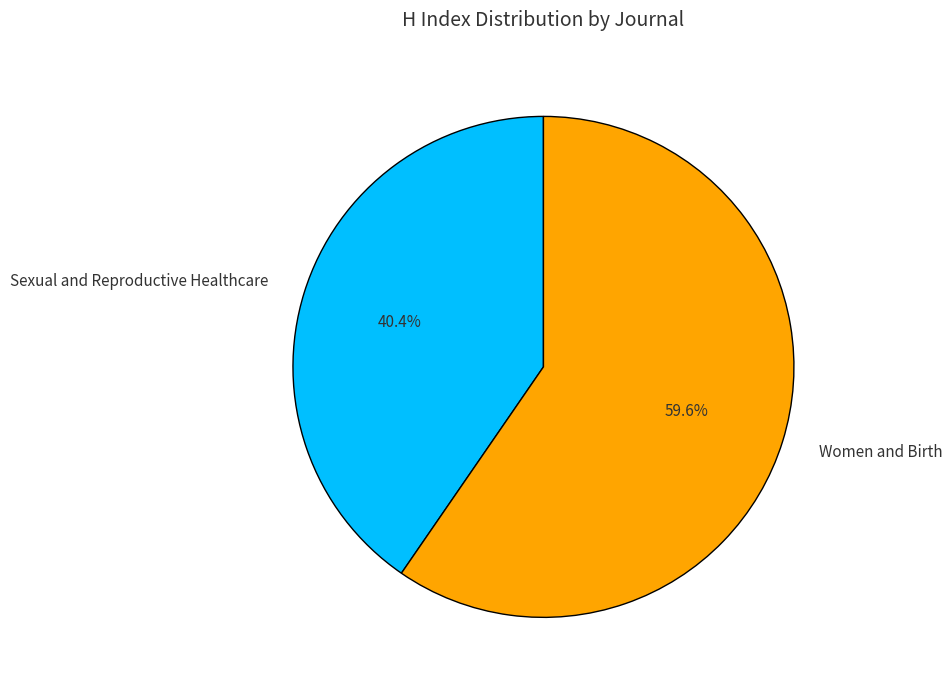

To the nearest percent, what percentage of the pie is Women and Birth?

60%